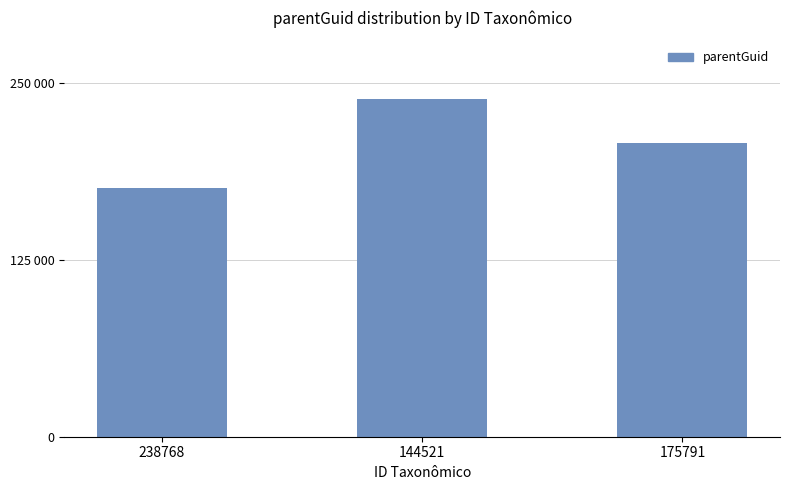

How many data points are above 207322?

1